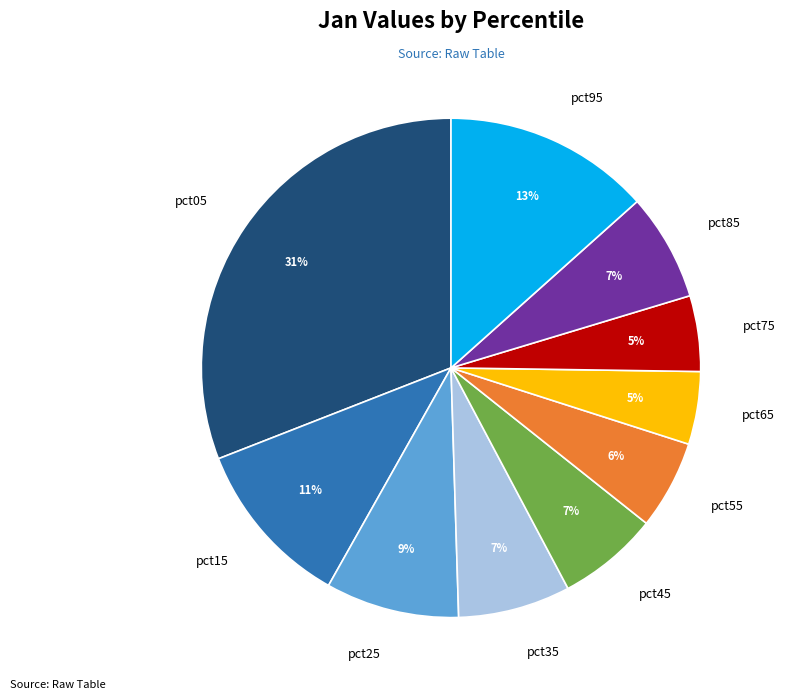

Is it true that pct55 is 1% of the pie?

False